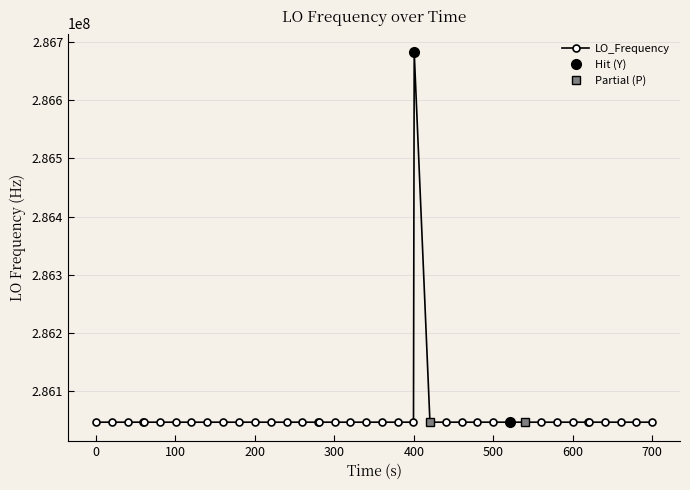

What is the value of the LO_Frequency point at the 2nd from the left?

286047000.7